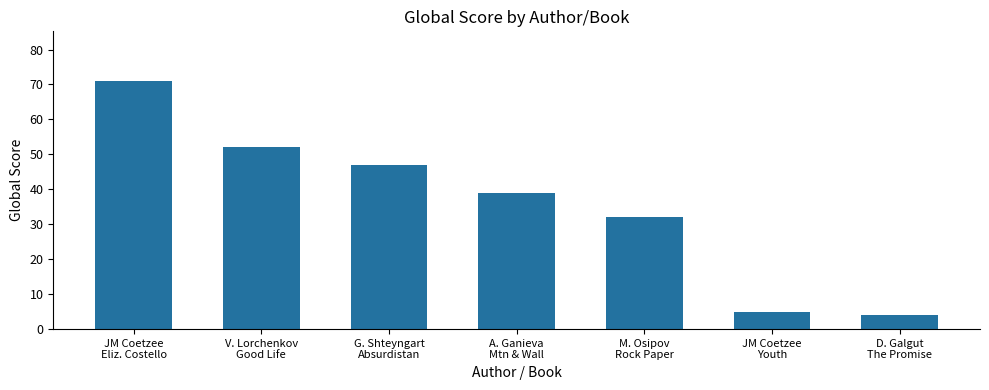

Count the number of data series in this chart.

1